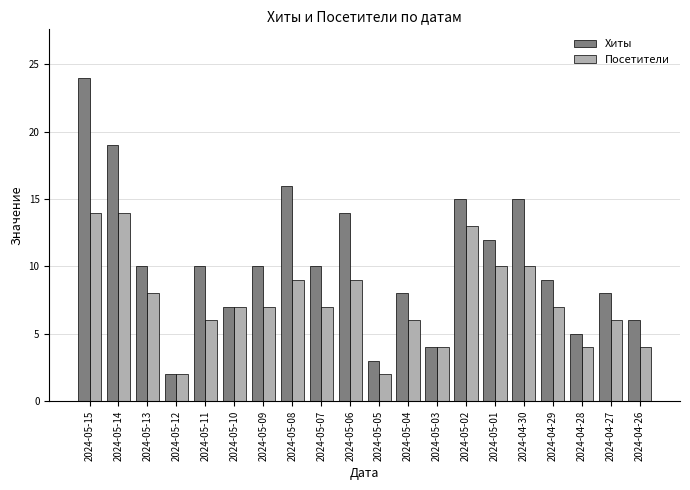

What is the greatest value displayed?

24